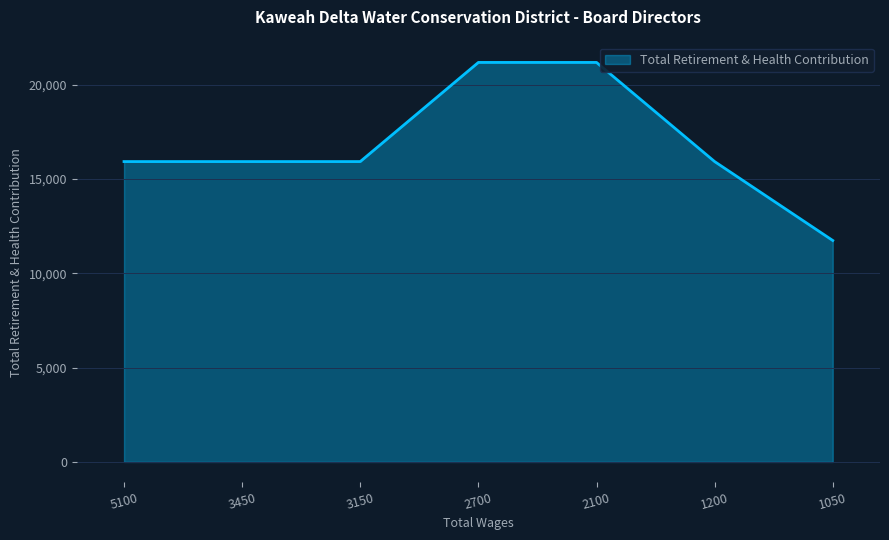

At which category does the chart reach its minimum across all series?

1050